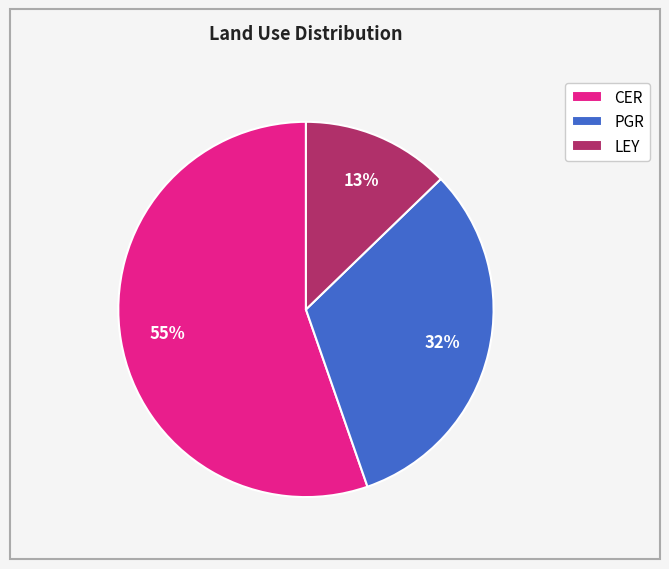

Rank the categories by value from lowest to highest.

LEY, PGR, CER